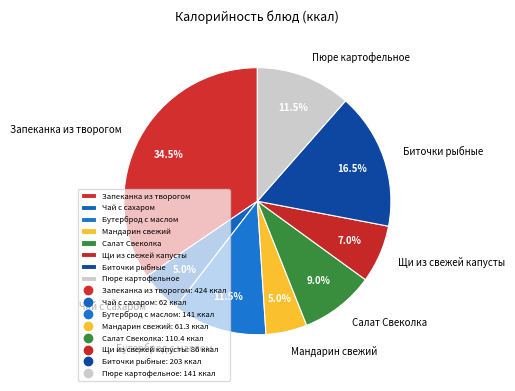

Which slice is the largest?

Запеканка из творогом